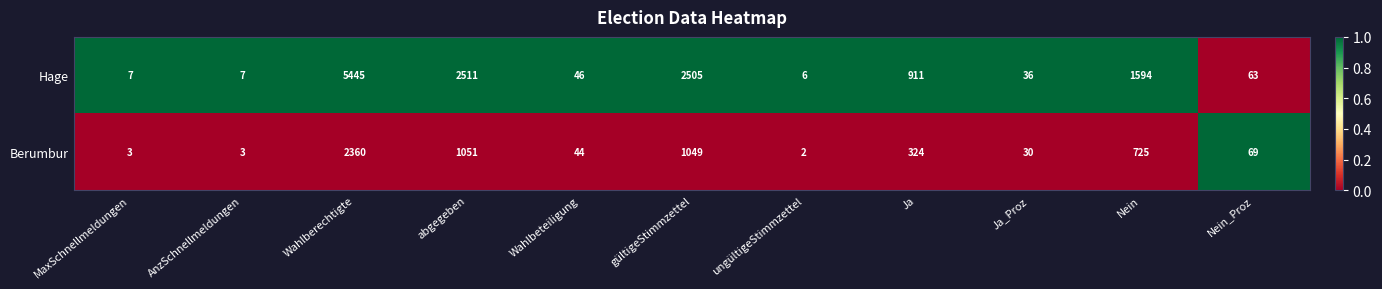

At which label does Hage first exceed 63?

Wahlberechtigte